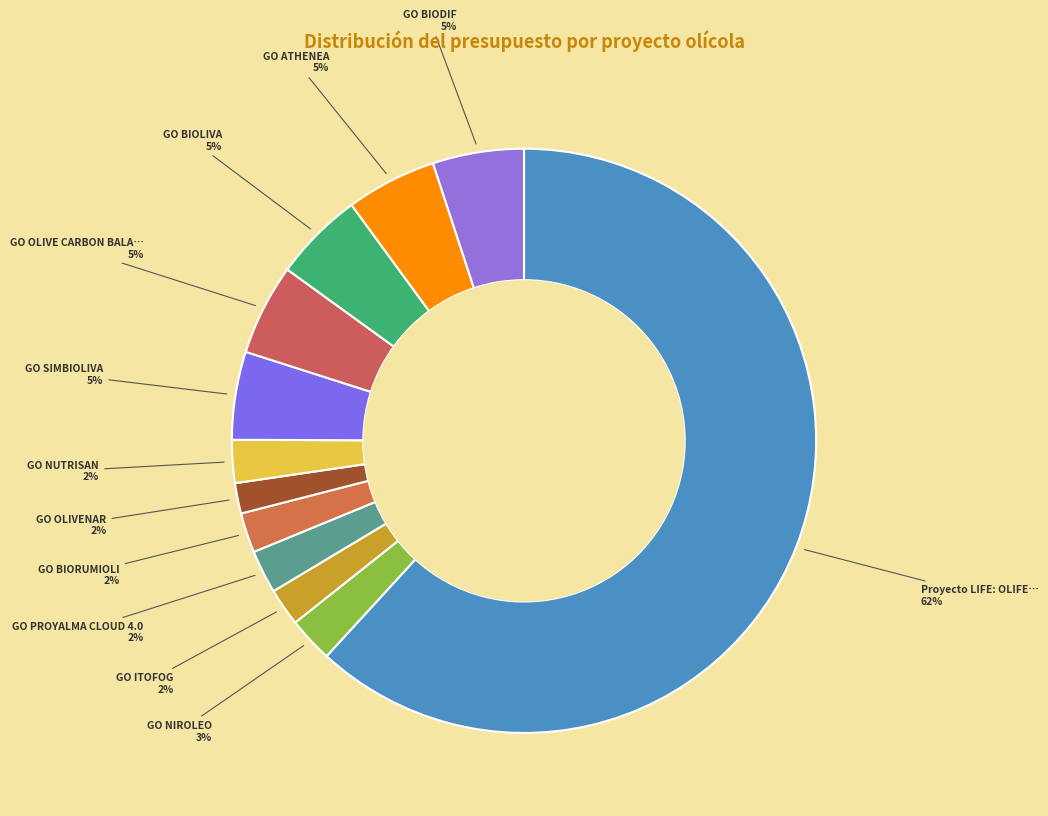

Count the number of slices in the pie.

12